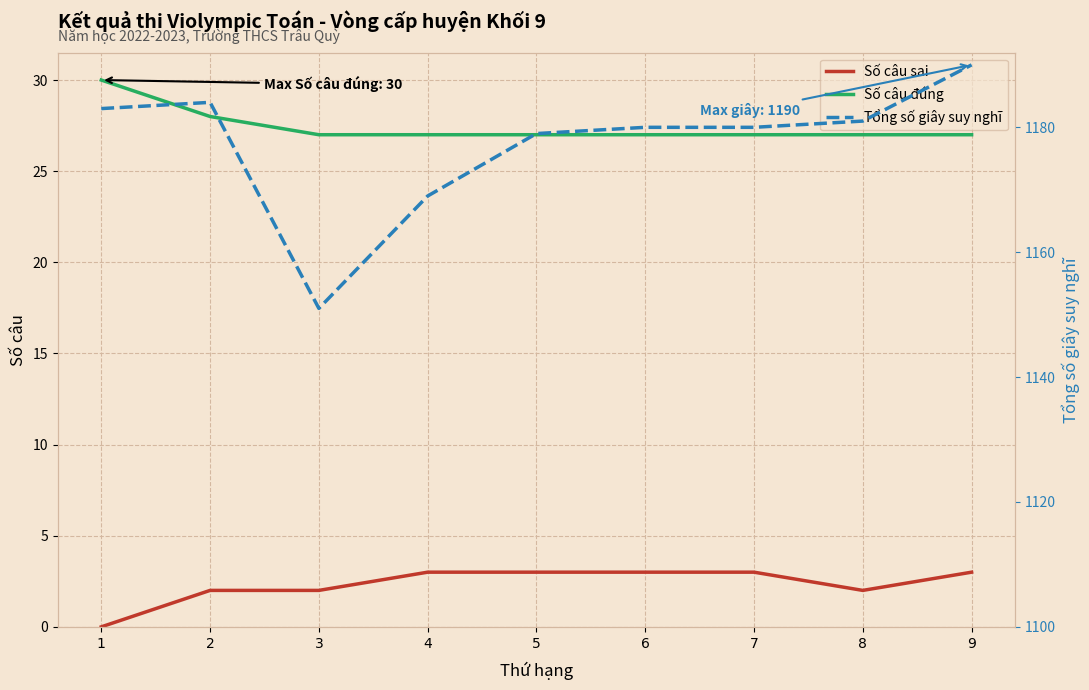

How many Số câu đúng values are between 27 and 28?

8